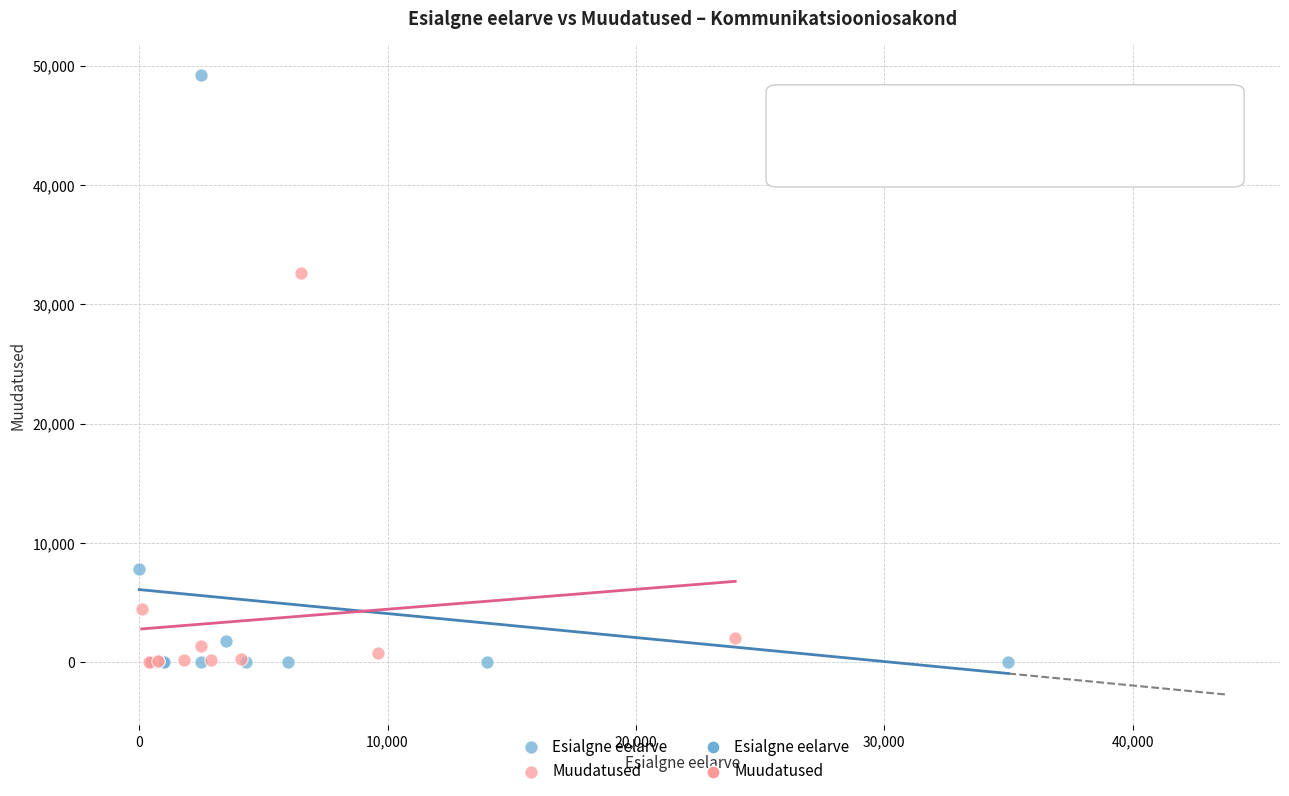

Which series reaches the maximum Y coordinate?

Esialgne eelarve